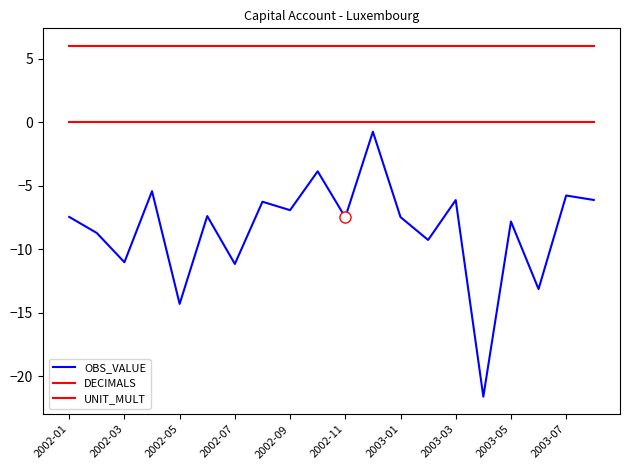

How many distinct data groups are displayed?

3